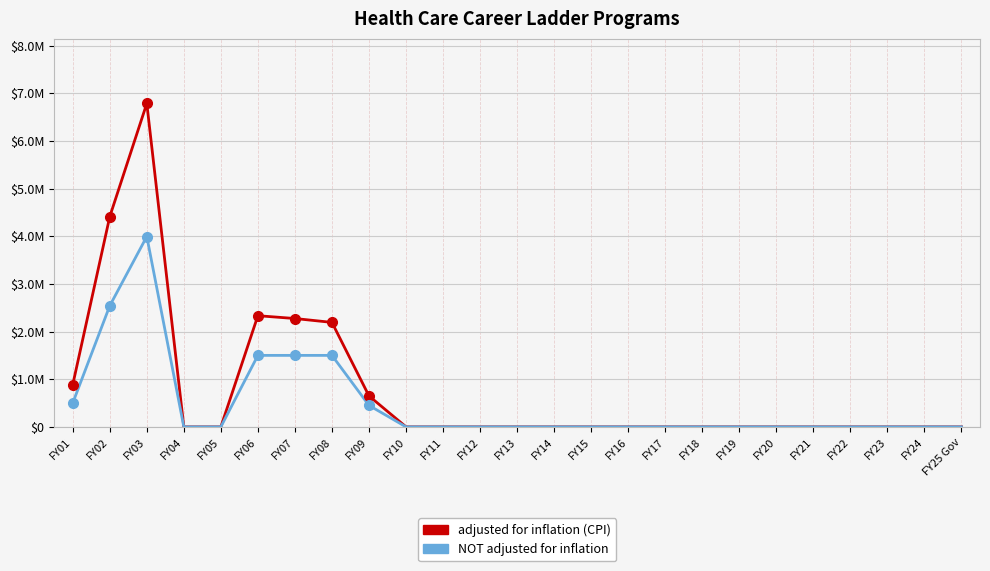

The adjusted for inflation (CPI) series shows -4396358 at FY16. True or false?

False